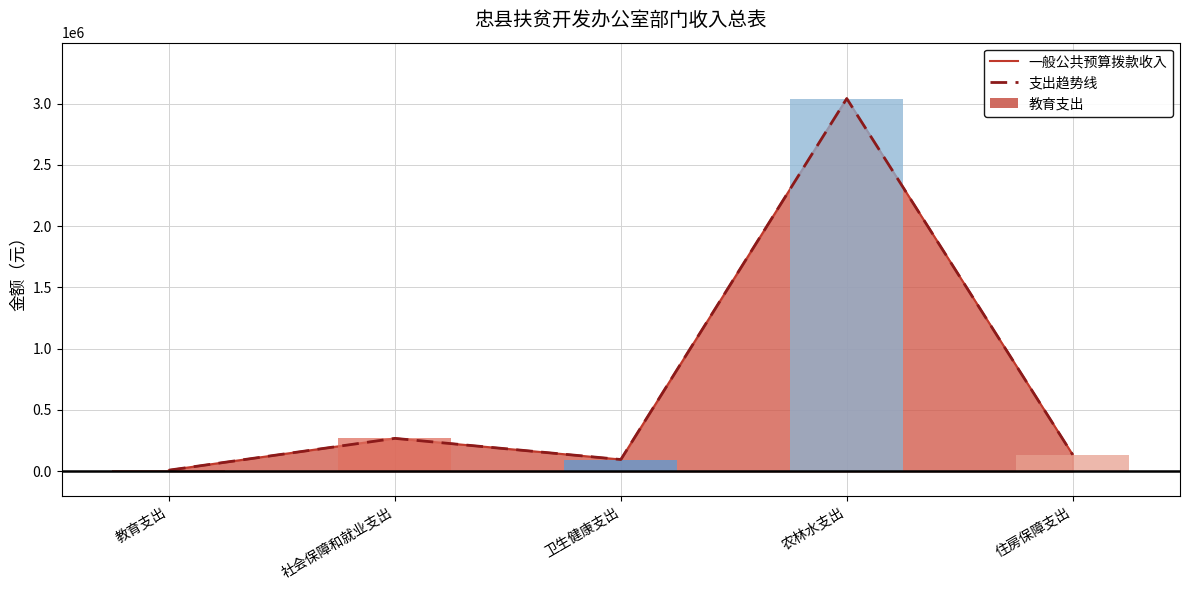

What is the difference between the maximum and minimum values in the 支出趋势线 series?

3032222